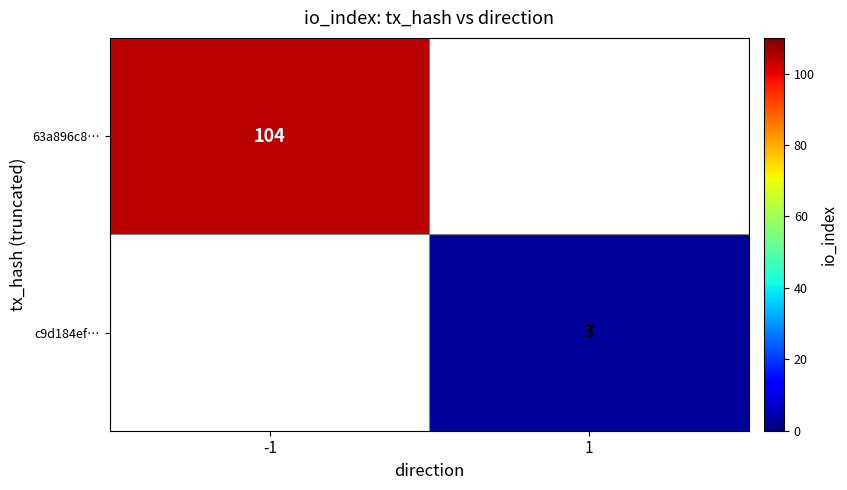

Is it true that c9d184ef… equals 2 at 1?

False